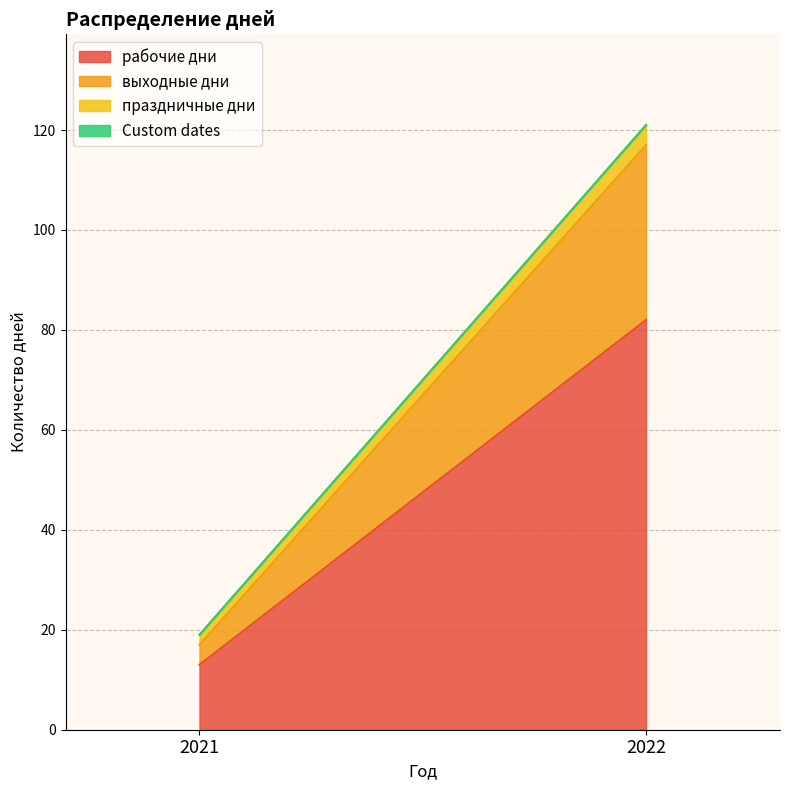

How many series are shown in this chart?

4